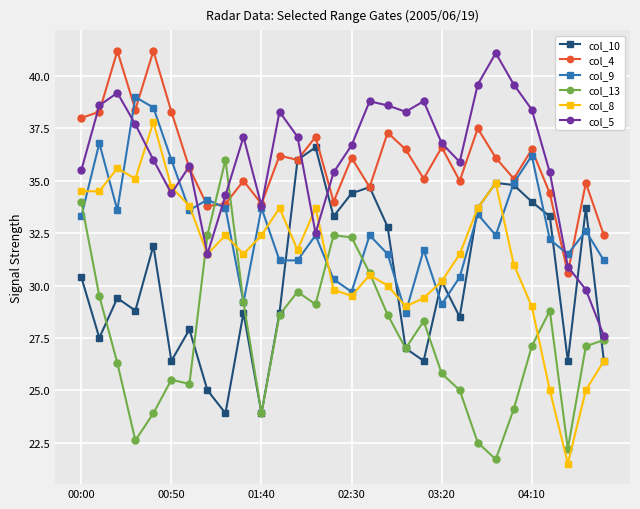

What are all the series names shown in the legend?

col_10, col_4, col_9, col_13, col_8, col_5